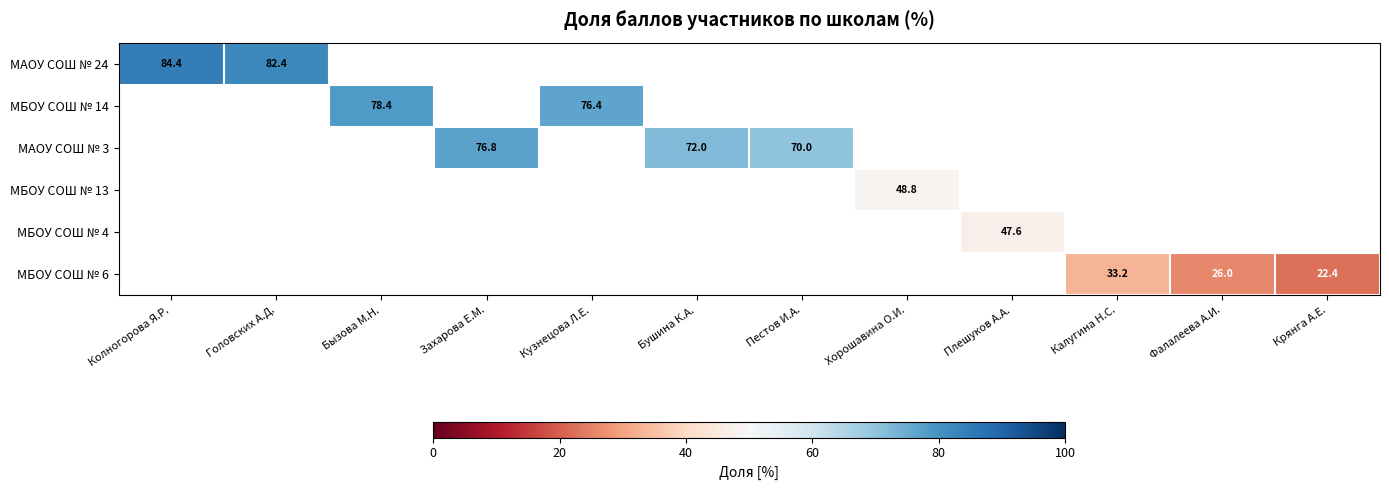

Is it true that МБОУ СОШ № 14 equals 78.4 at Бызова М.Н.?

True